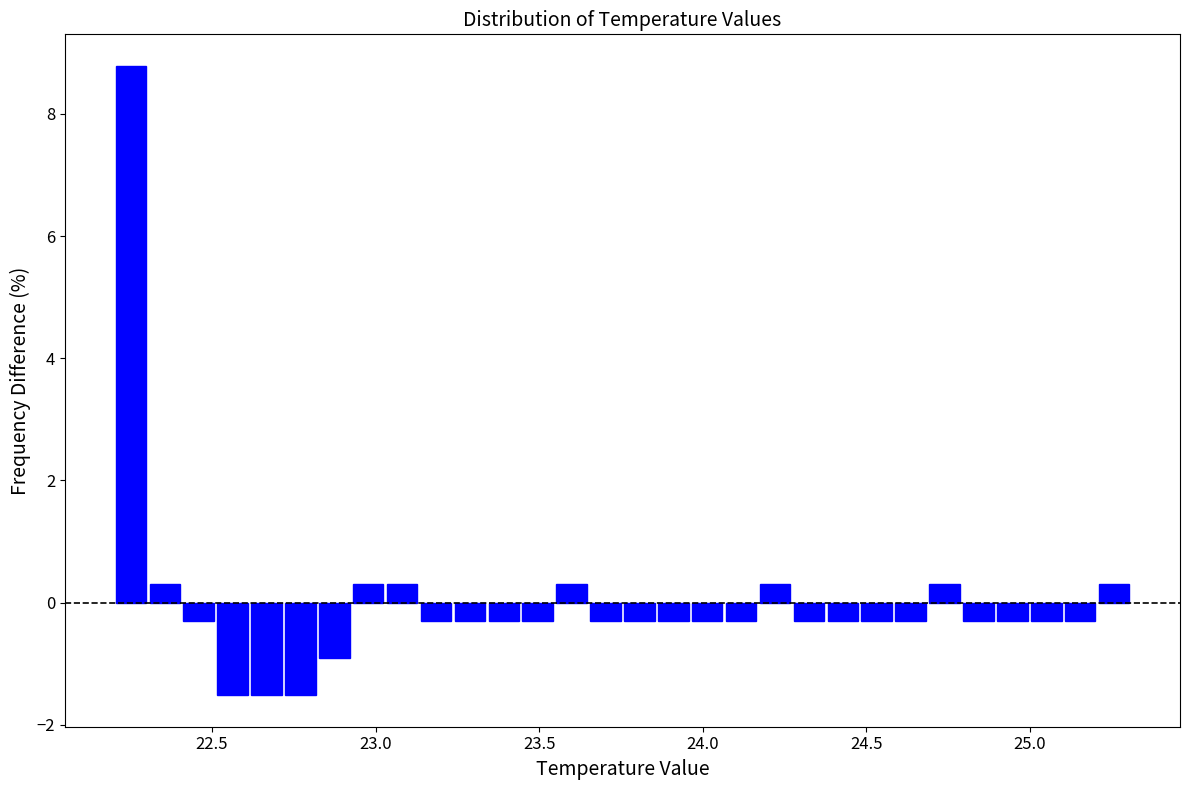

Around what value on the x-axis is the tallest bar? Give the approximate position of its centre, as read against the axis.

22.25